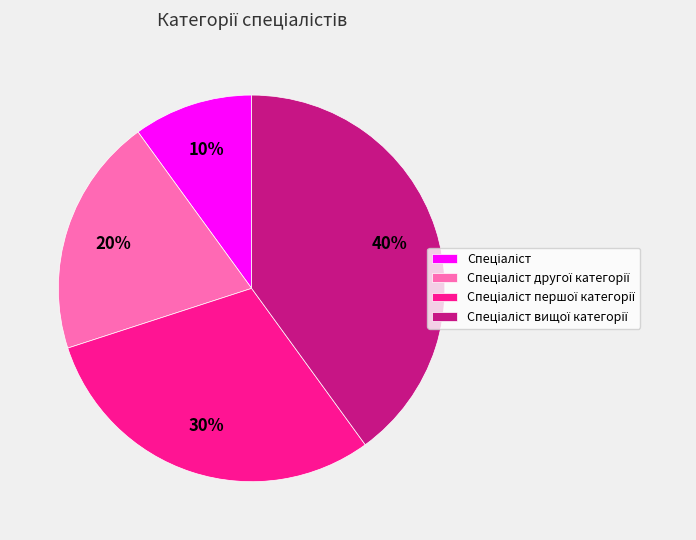

To the nearest percent, what is the average slice percentage?

25%